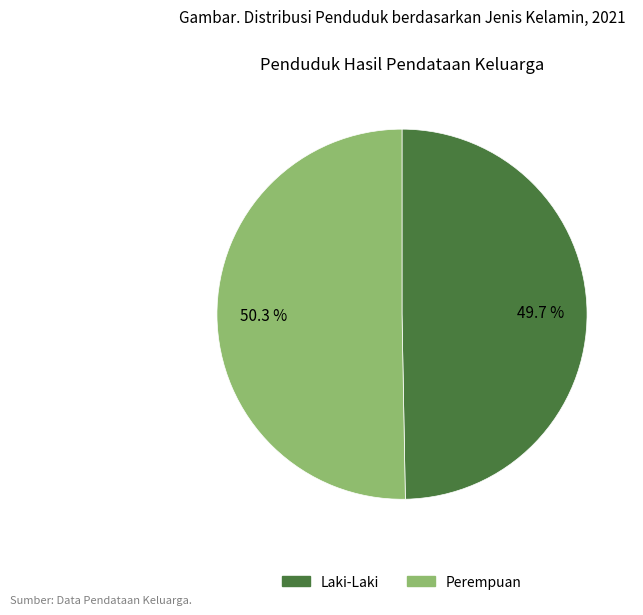

Approximately how many times larger is the value at Perempuan compared to Laki-Laki?

1.0